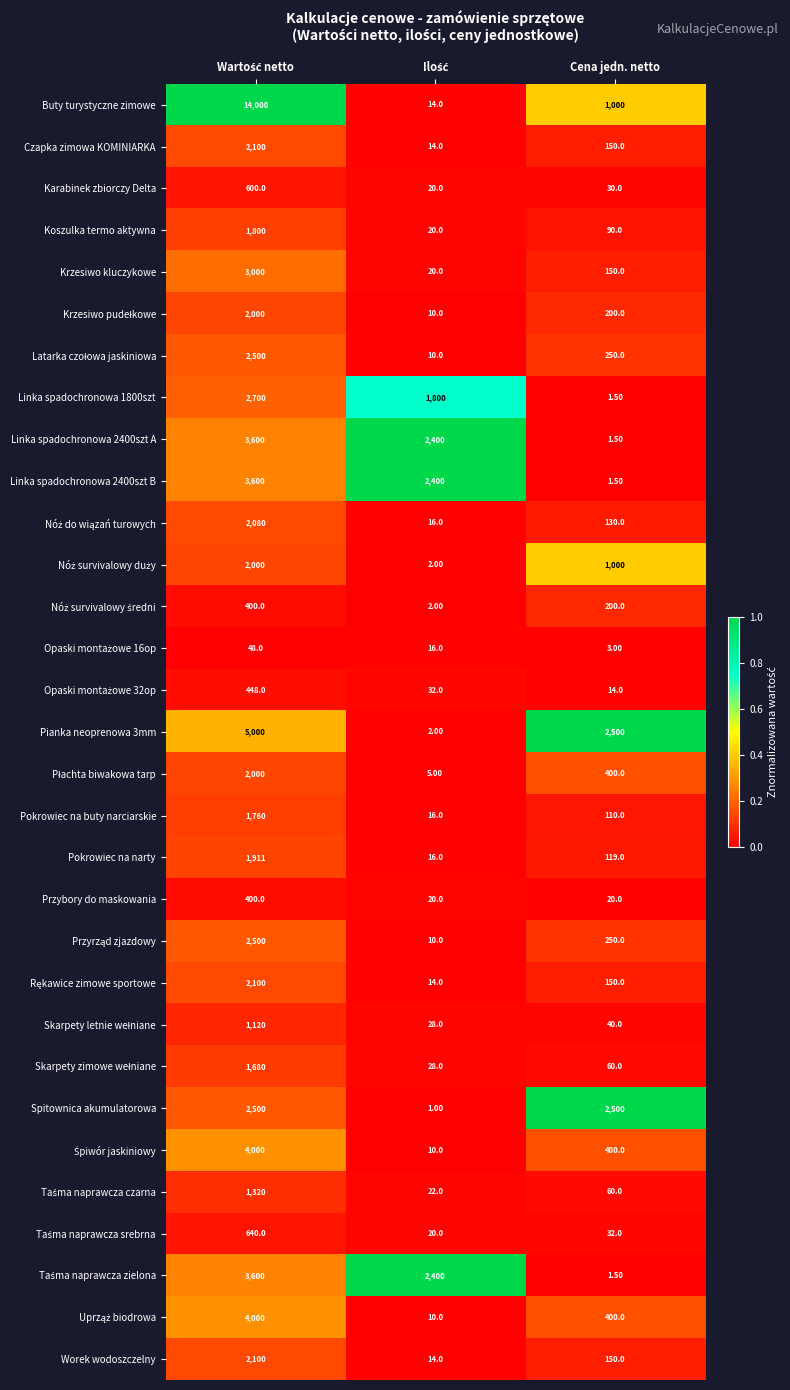

Which series has the largest range (max minus min)?

Buty turystyczne zimowe